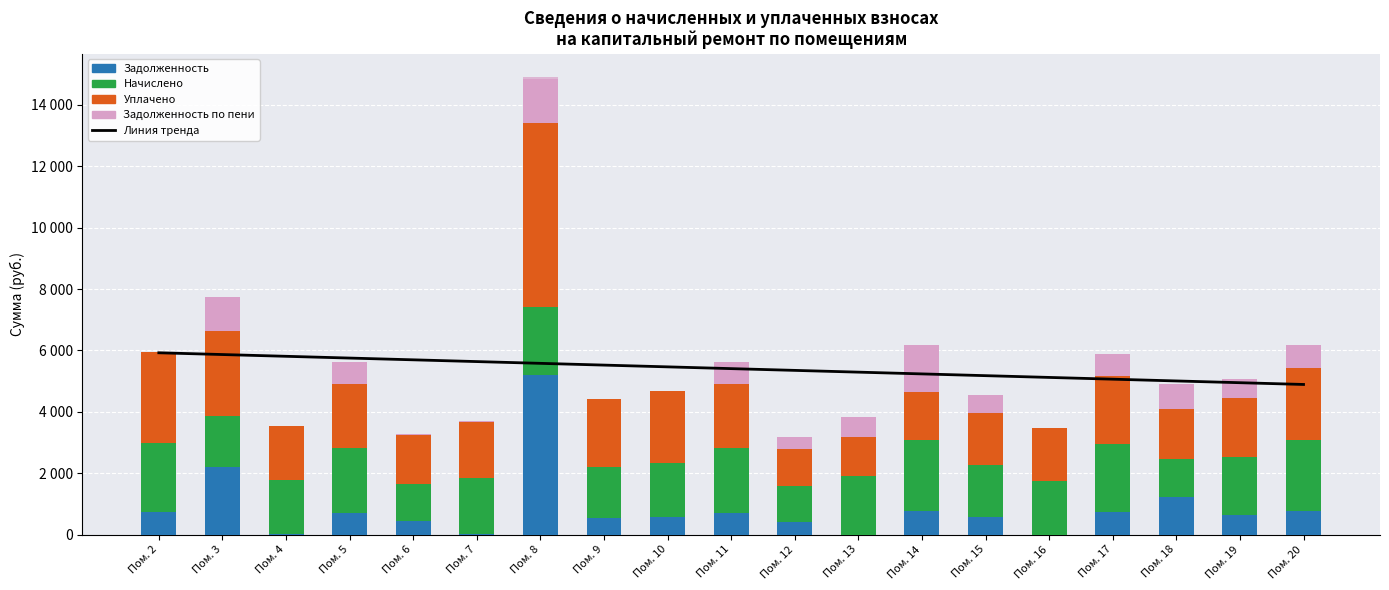

How many values in the Уплачено series are below 1903?

9